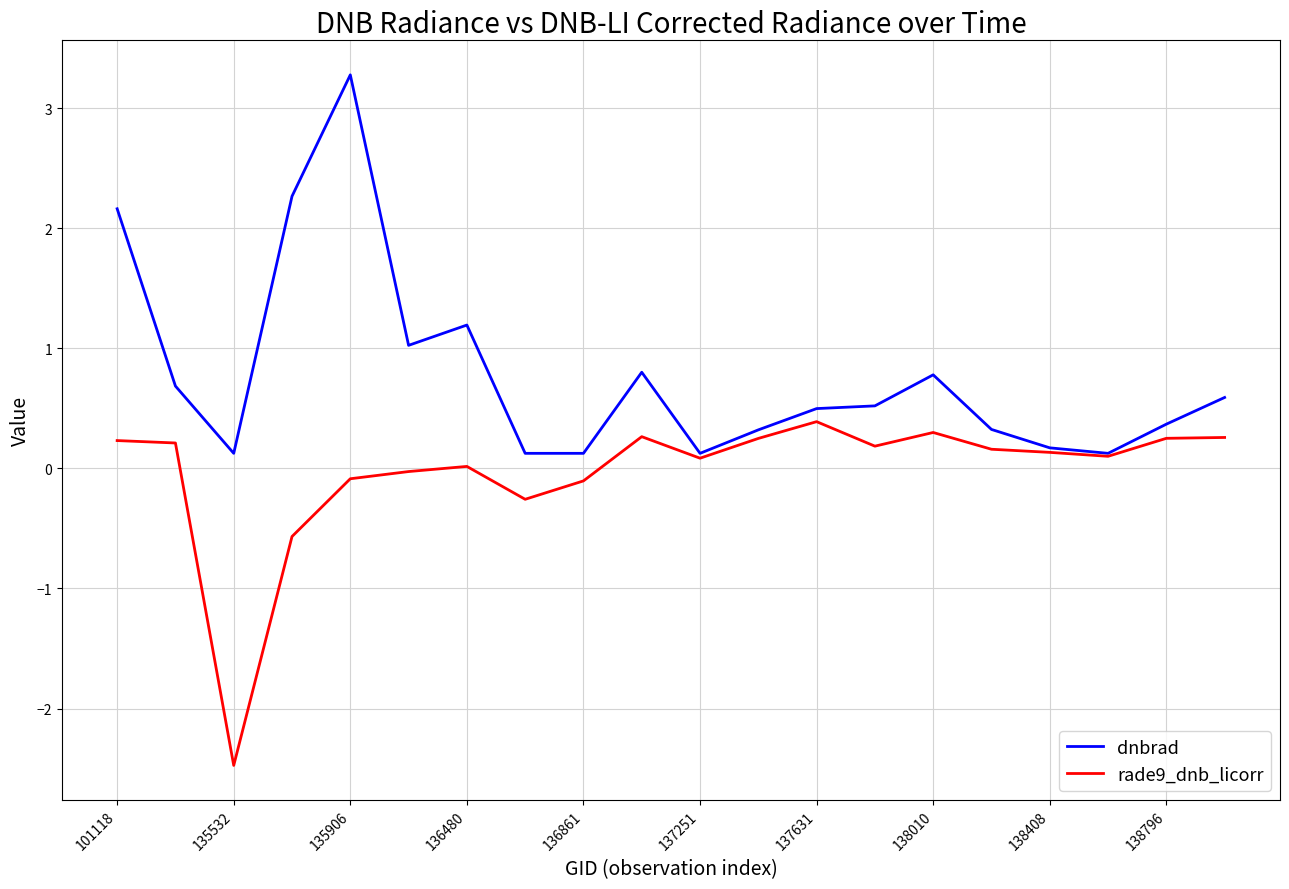

What is the greatest value displayed?

3.3